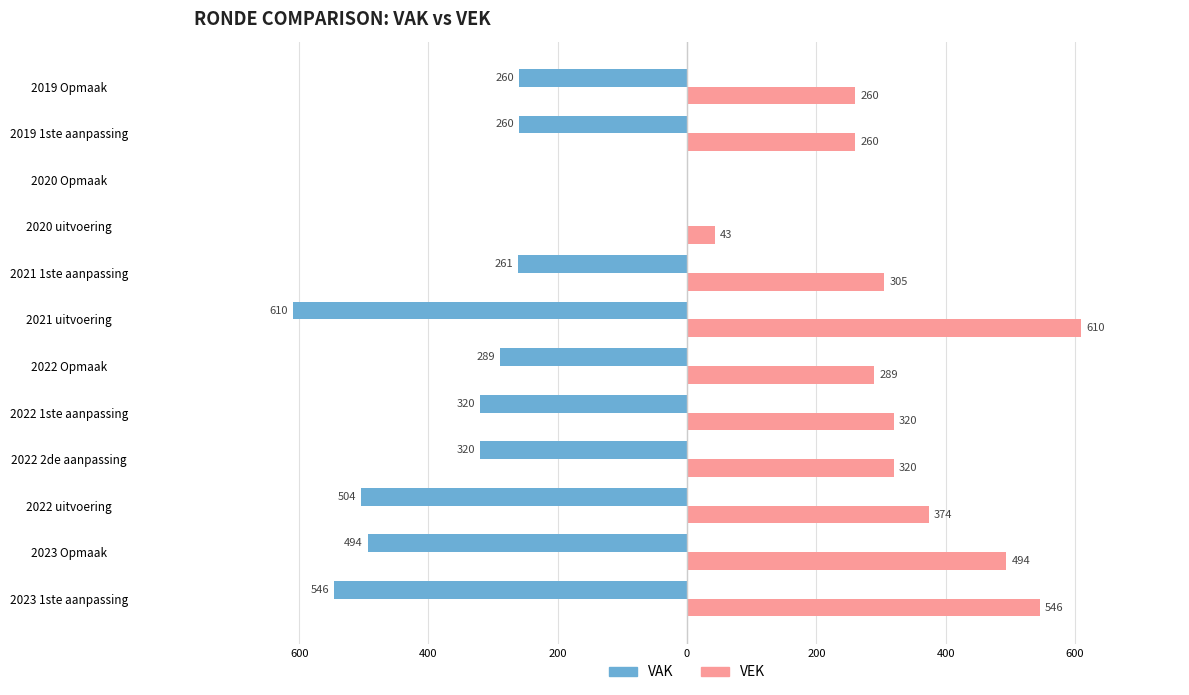

What are all the series names shown in the legend?

VAK, VEK